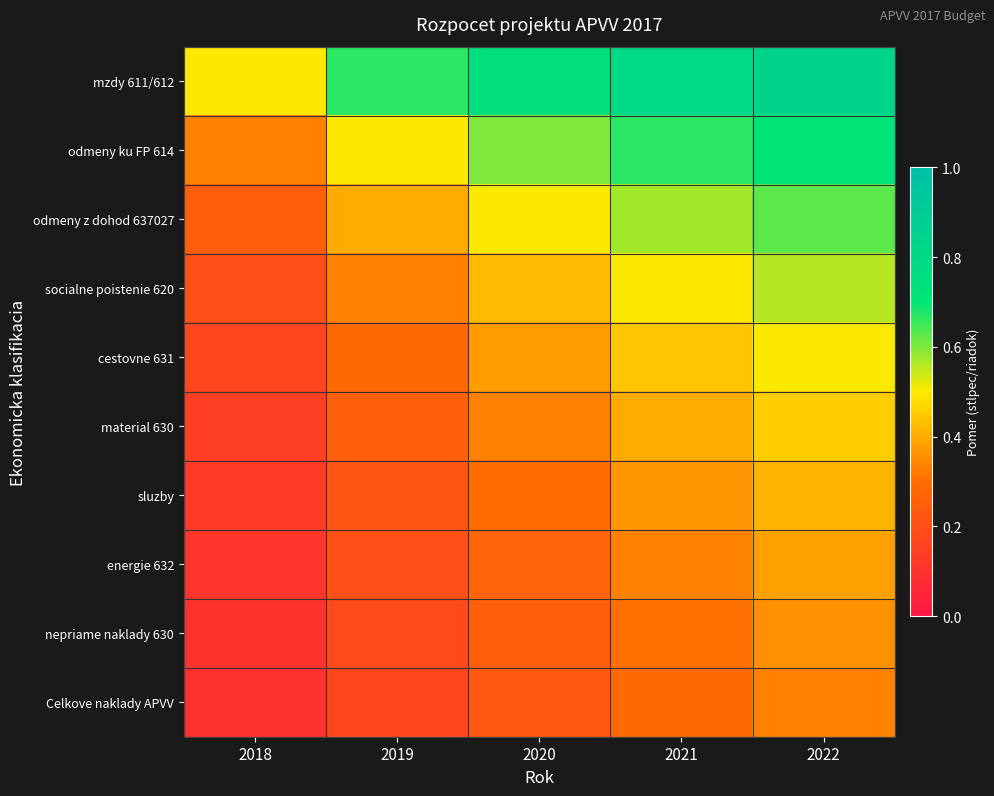

Rank the series at 2022 from lowest to highest value.

Celkove naklady APVV, nepriame naklady 630, energie 632, sluzby, material 630, cestovne 631, socialne poistenie 620, odmeny z dohod 637027, odmeny ku FP 614, mzdy 611/612